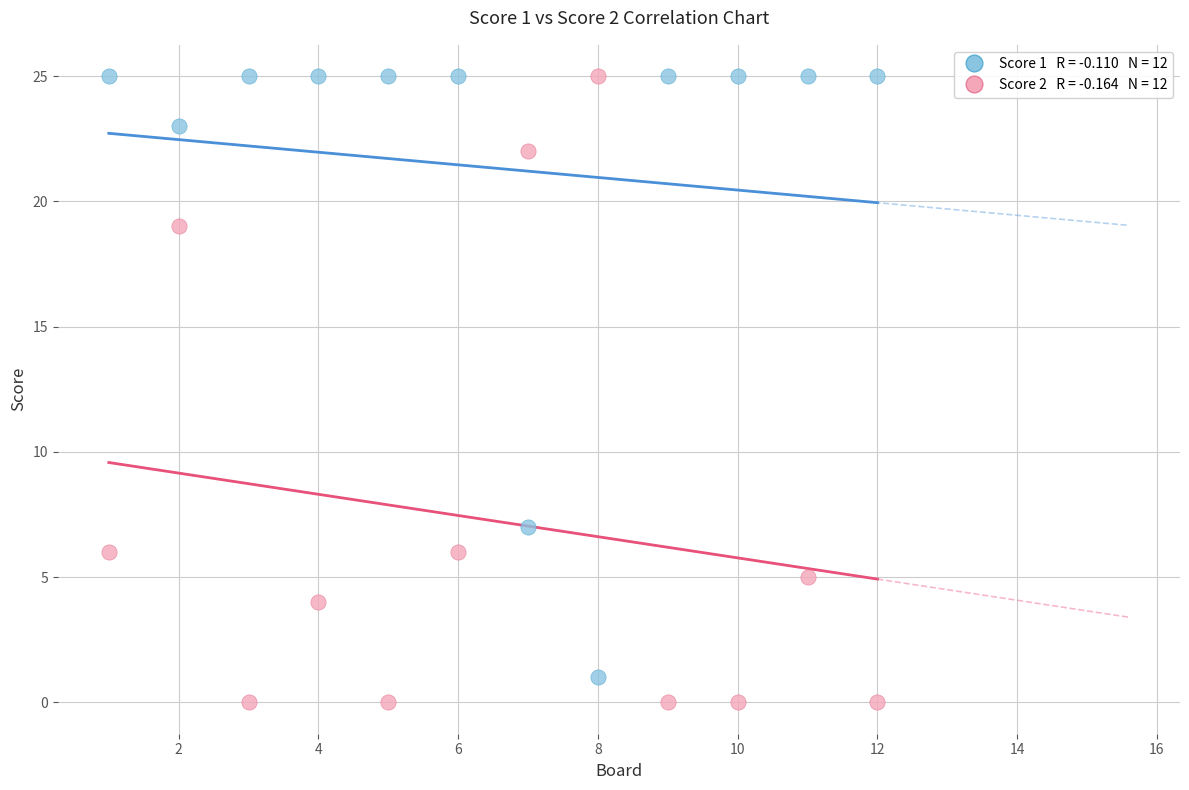

Across all data points, what is the range of Y values (max minus min)?

25